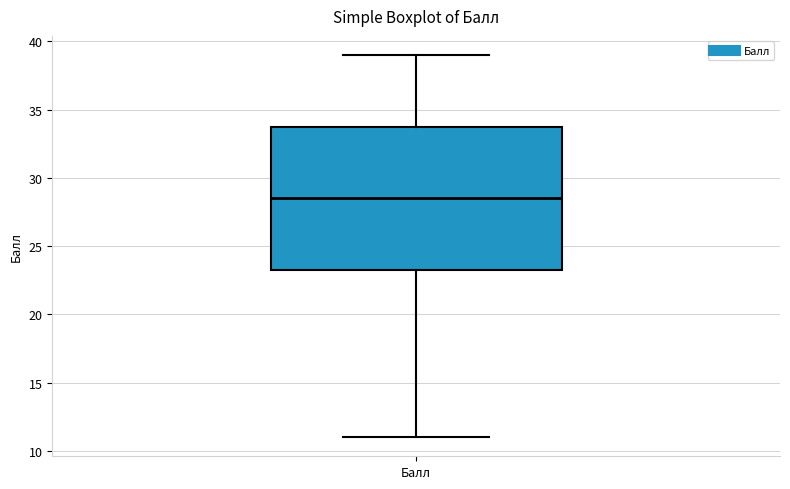

Transcribe this box plot: give where the median line is, the range the box spans, and where the two whiskers end, as read against the y-axis. The values are not printed on the chart, so give them approximately, as read against the axis.

median 28.5, box 23.5 to 34.0, whiskers 11.0 to 39.0